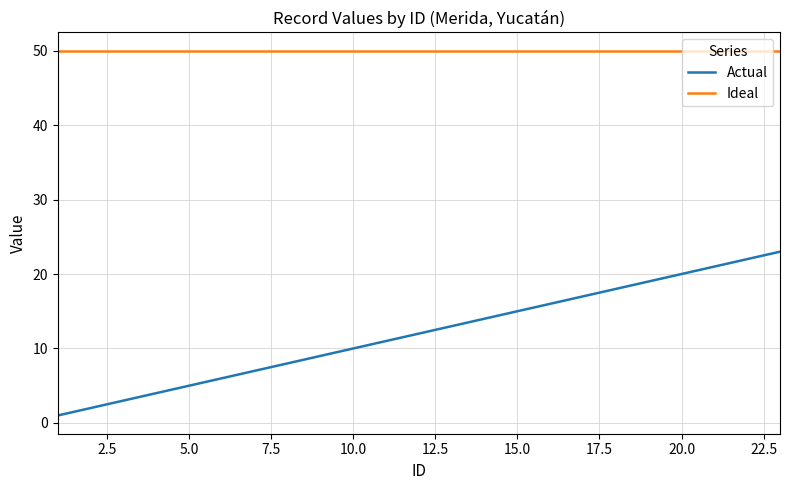

What is the greatest value displayed?

50